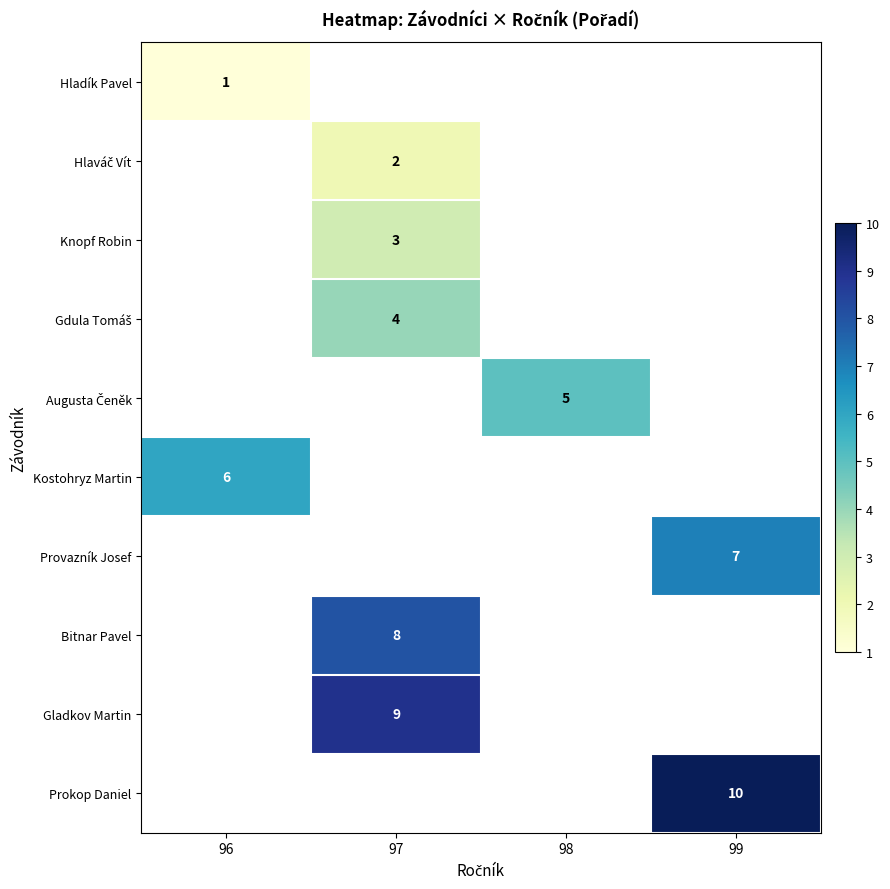

The Provazník Josef series shows 3 at 99. True or false?

False